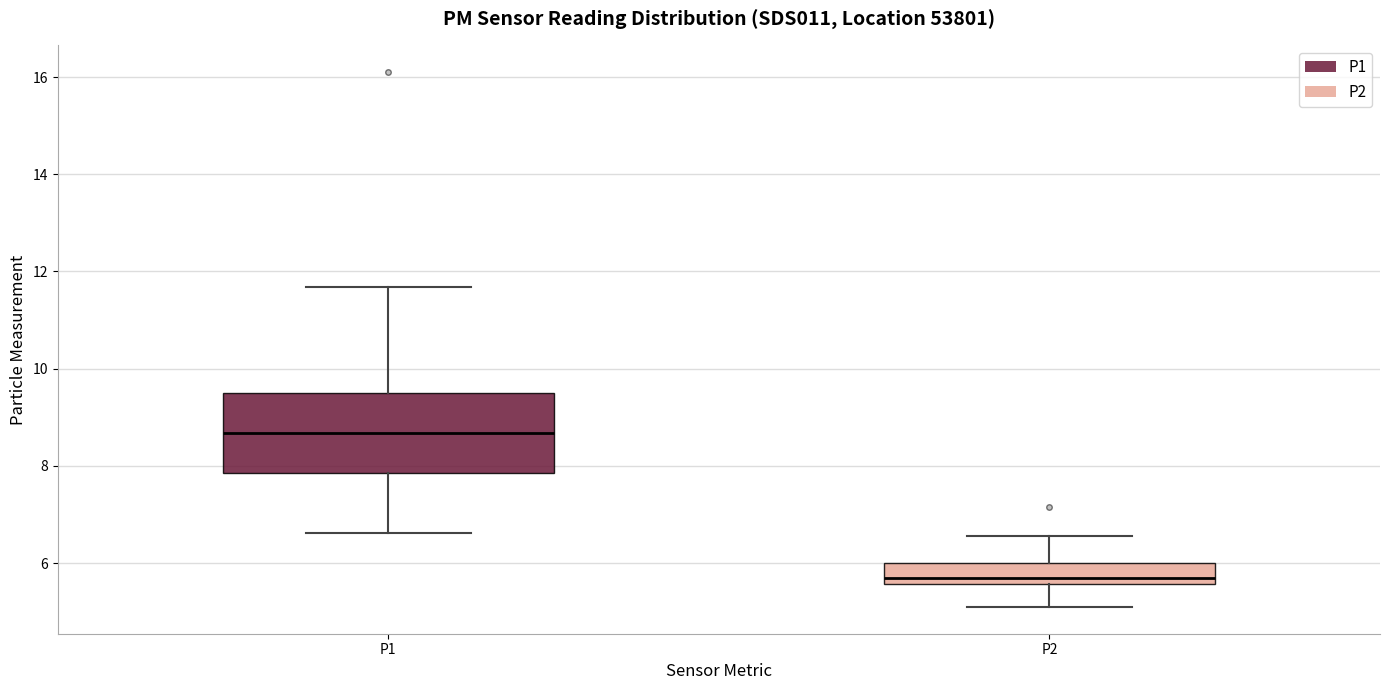

Where is the lower edge of the box for P2 on the y-axis? The values are not printed on the chart, so give them approximately, as read against the axis.

5.6